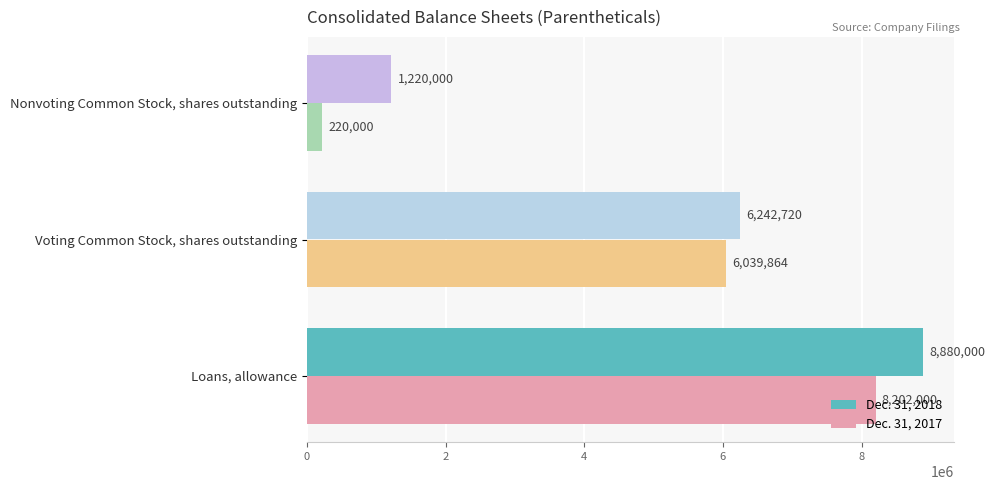

List the series in order of their peak value, lowest first.

Dec. 31, 2017, Dec. 31, 2018